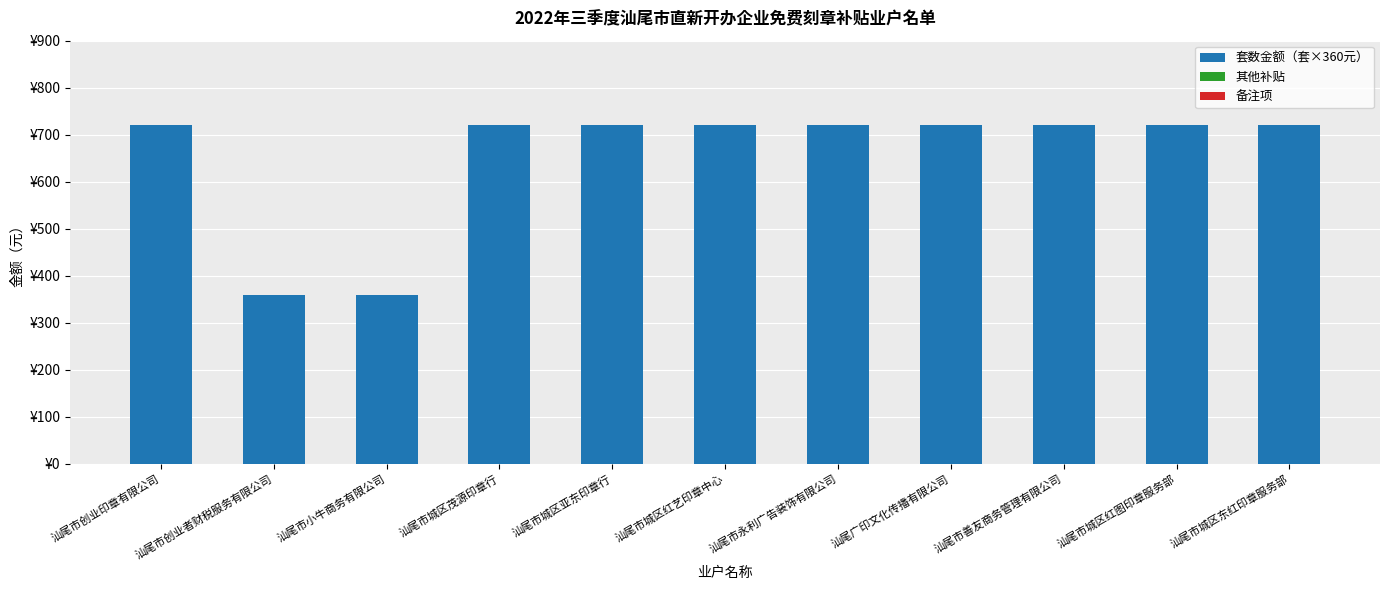

Are the bars horizontal?

No